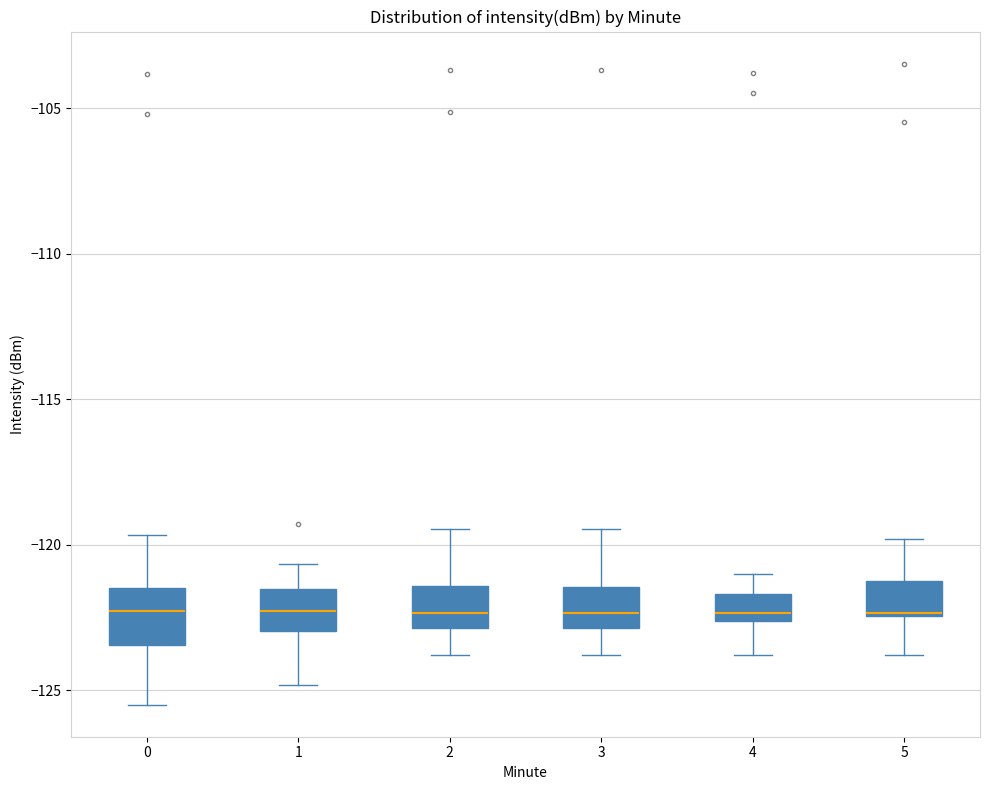

Reading left to right, transcribe this box plot: for each box, give where its median line is, the range the box spans, and where its two whiskers end, as read against the y-axis. The values are not printed on the chart, so give them approximately, as read against the axis.

0: median -122.5, box -123.5 to -121.5, whiskers -125.5 to -119.5
1: median -122.5, box -123.0 to -121.5, whiskers -125.0 to -120.5
2: median -122.5, box -123.0 to -121.5, whiskers -124.0 to -119.5
3: median -122.5, box -123.0 to -121.5, whiskers -124.0 to -119.5
4: median -122.5 (just above the box's lower edge), box -122.5 to -121.5, whiskers -124.0 to -121.0
5: median -122.5, box -122.5 to -121.5, whiskers -124.0 to -120.0